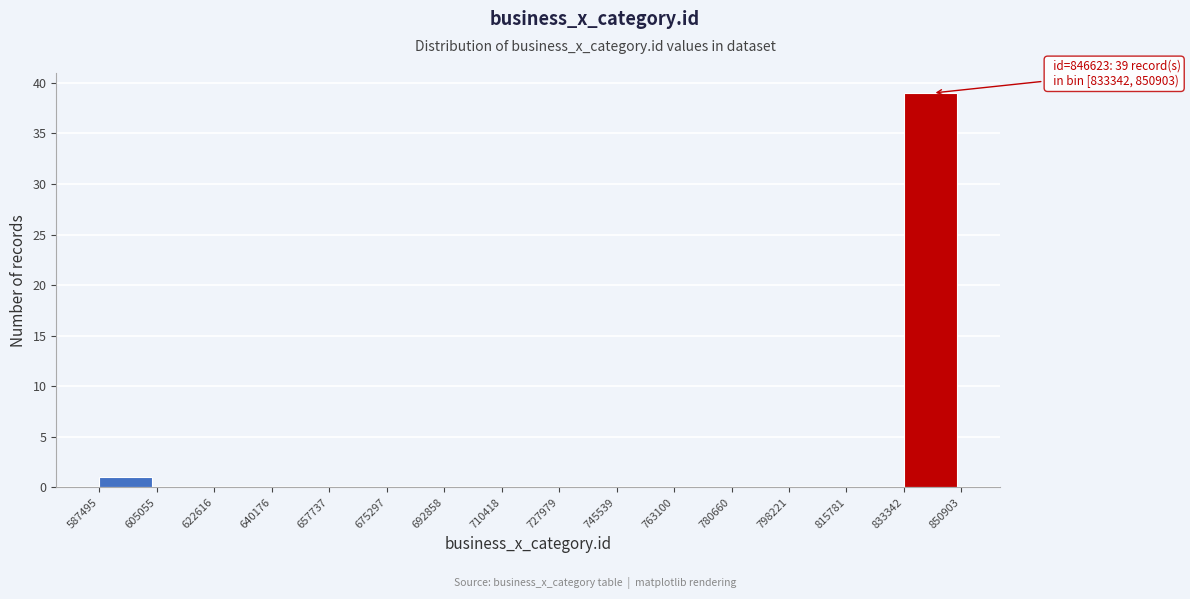

Over which range of the x-axis is the bar tallest?

833342 to 850903